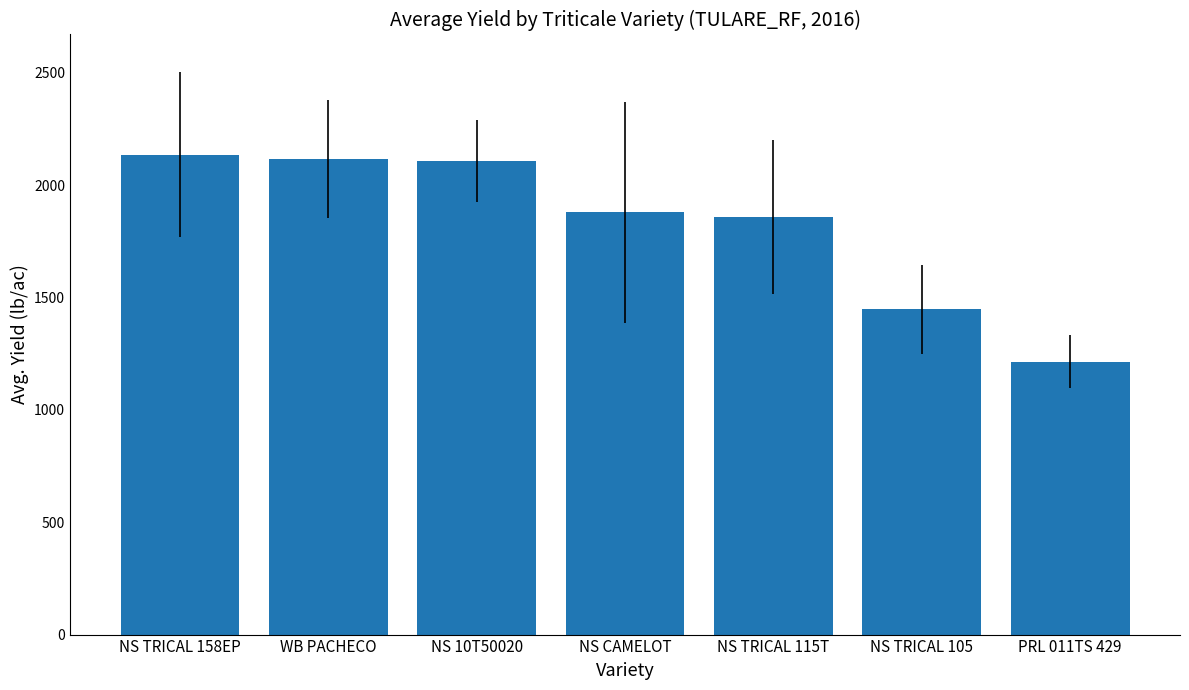

What is the label of the 2nd bar from the right?

NS TRICAL 105